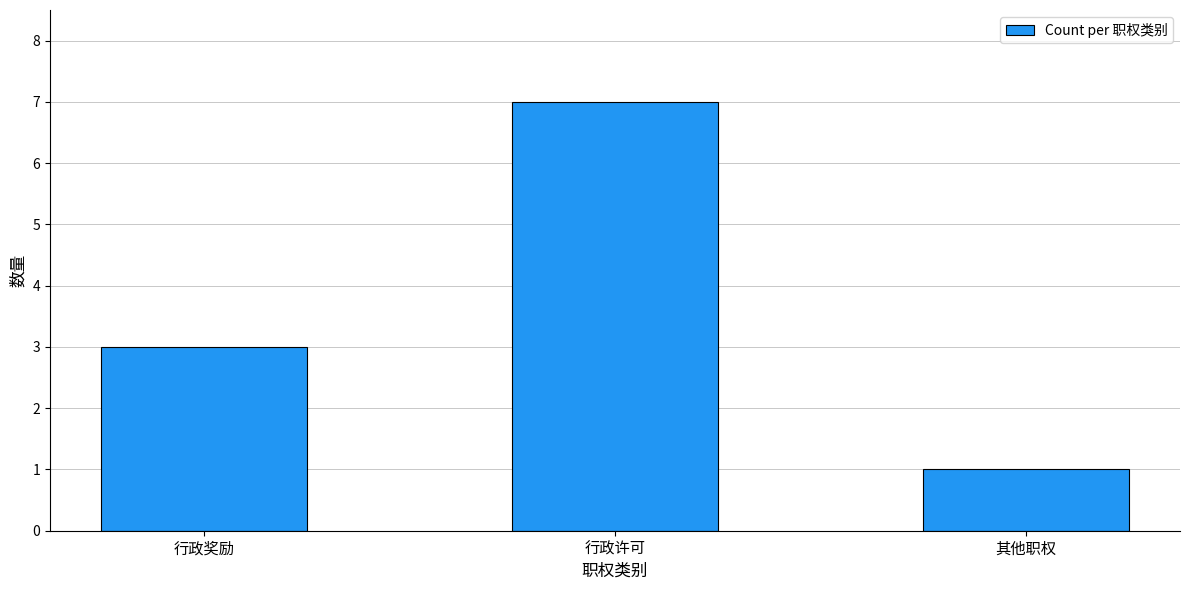

Which category has the lowest value across all series?

其他职权